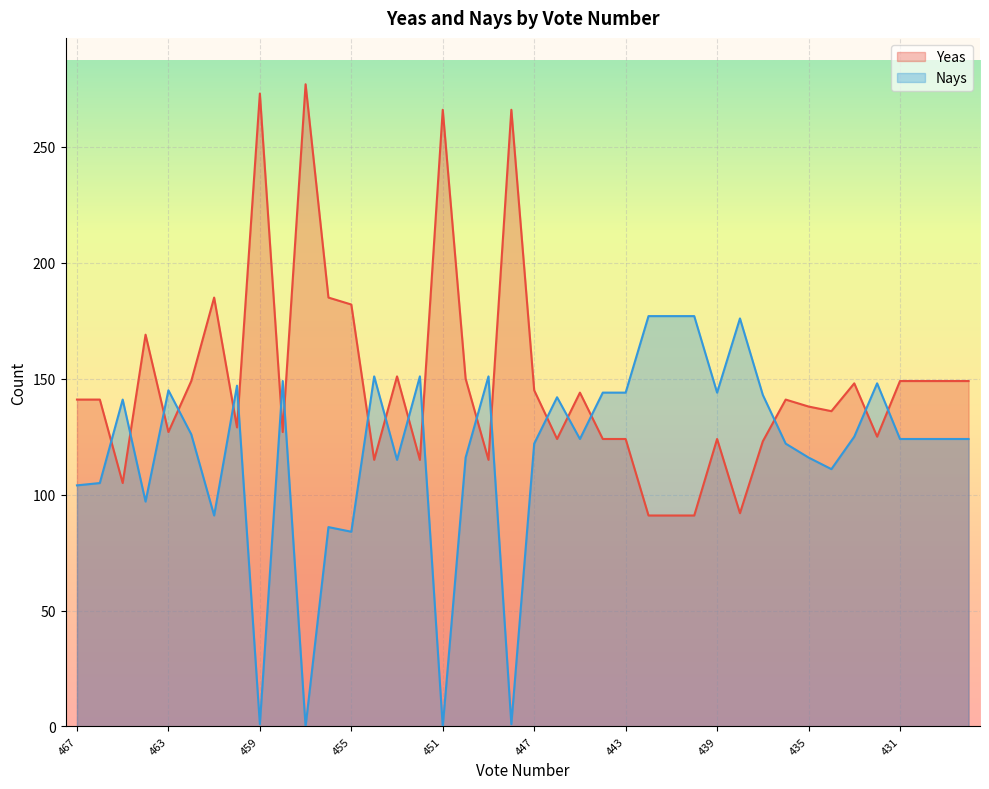

Reading left to right, extract all data points from this chart.

Yeas: 141	141	105	169	127	149	185	129	273	127	277	185	182	115	151	115	266	150	115	266	145	124	144	124	124	91	91	91	124	92	123	141	138	136	148	125	149	149	149	149
Nays: 104	105	141	97	145	126	91	147	1	149	0	86	84	151	115	151	0	116	151	1	122	142	124	144	144	177	177	177	144	176	143	122	116	111	125	148	124	124	124	124